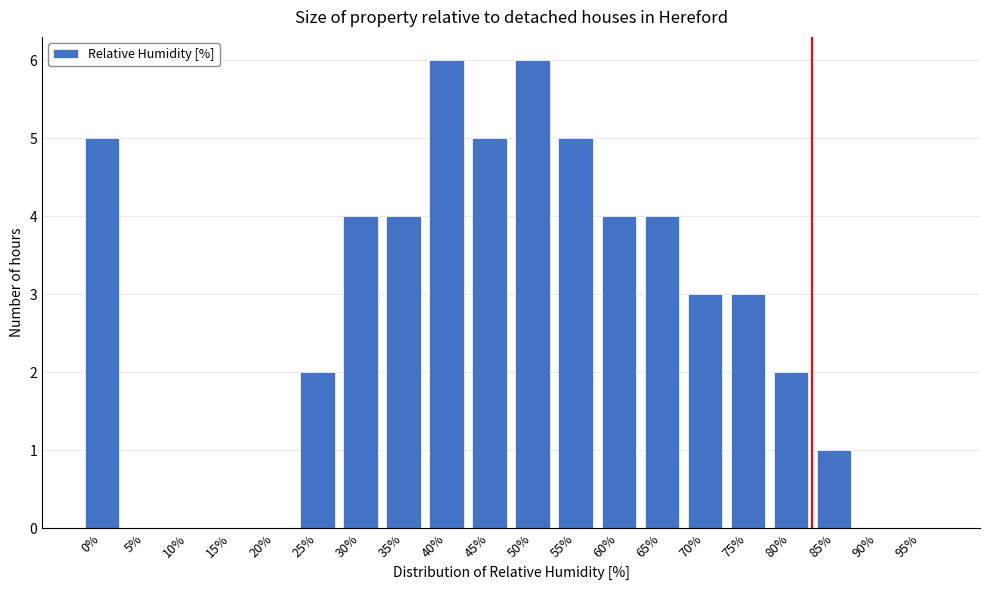

Reading left to right, transcribe all the data shown in this chart.

0%=5	5%=0	10%=0	15%=0	20%=0	25%=2	30%=4	35%=4	40%=6	45%=5	50%=6	55%=5	60%=4	65%=4	70%=3	75%=3	80%=2	85%=1	90%=0	95%=0